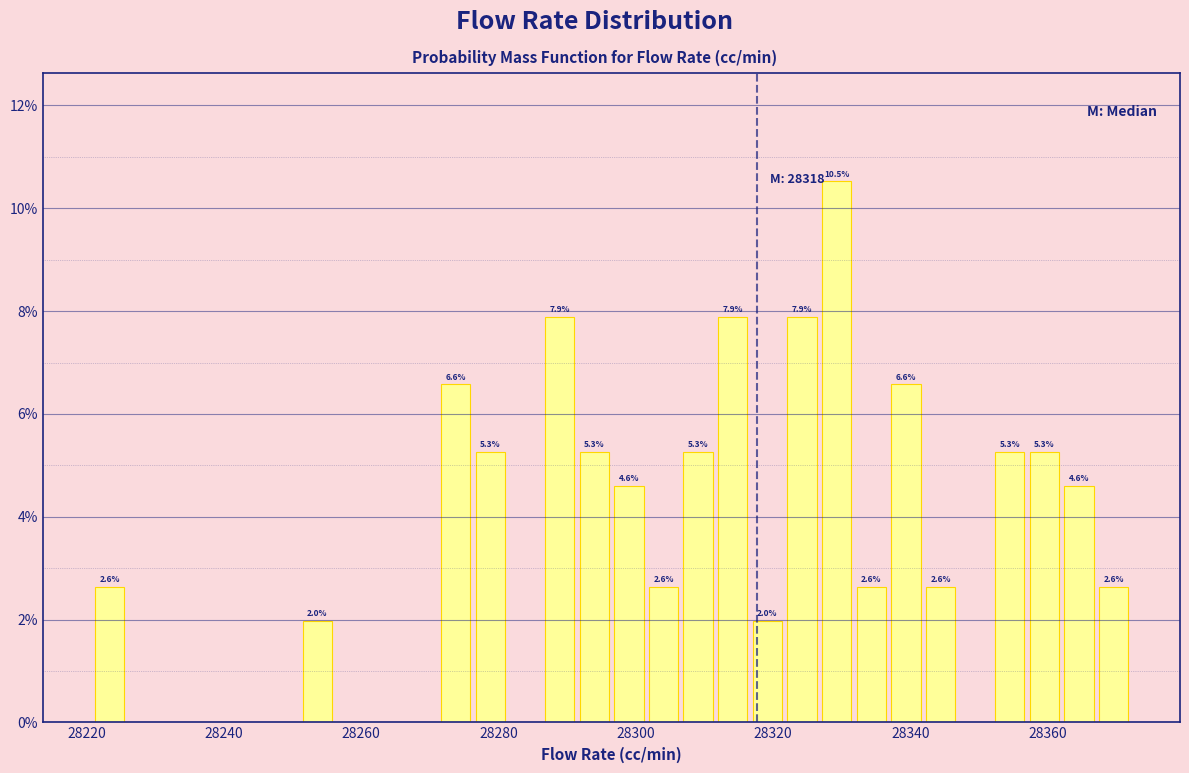

Around what value on the x-axis is the tallest bar? Give the approximate position of its centre, as read against the axis.

28330